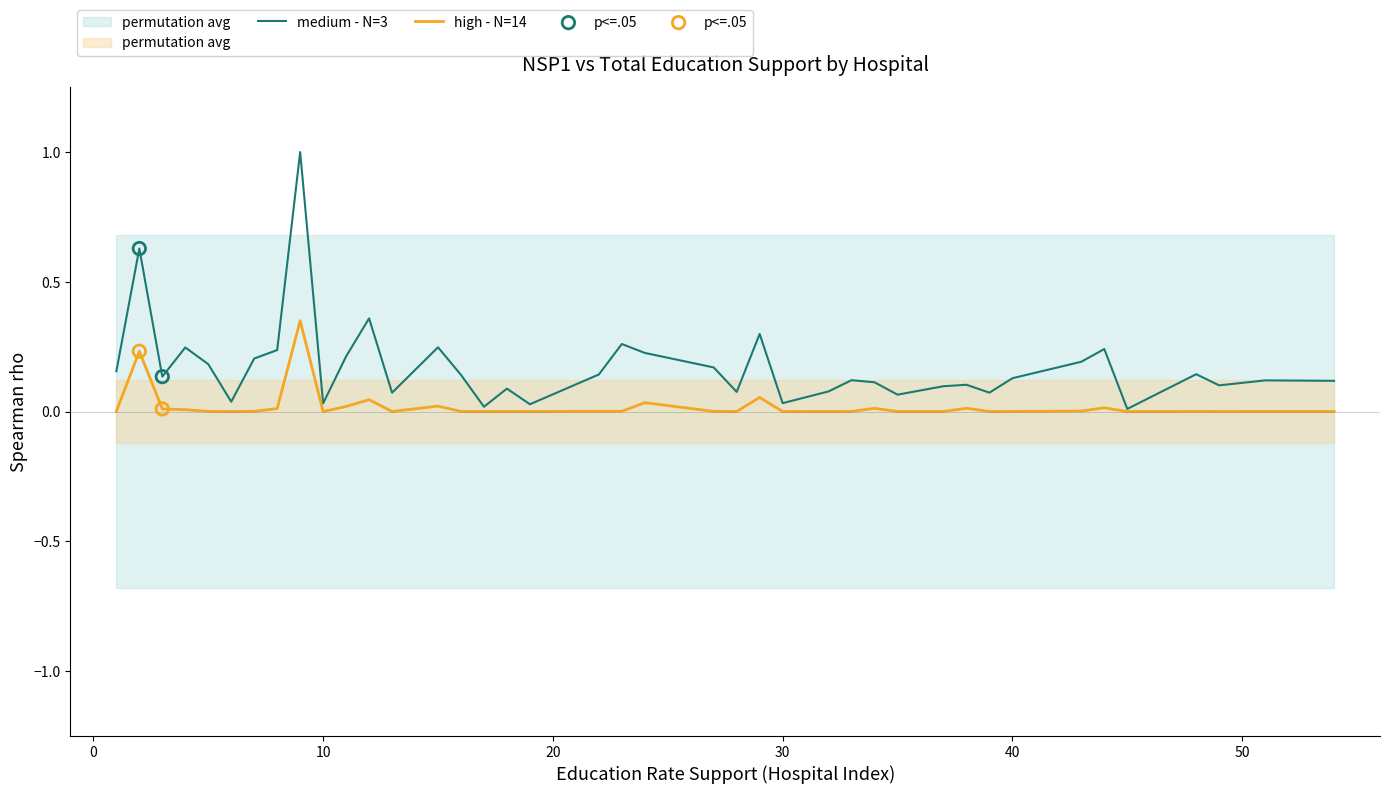

What is the total value across all series at 12?

0.4